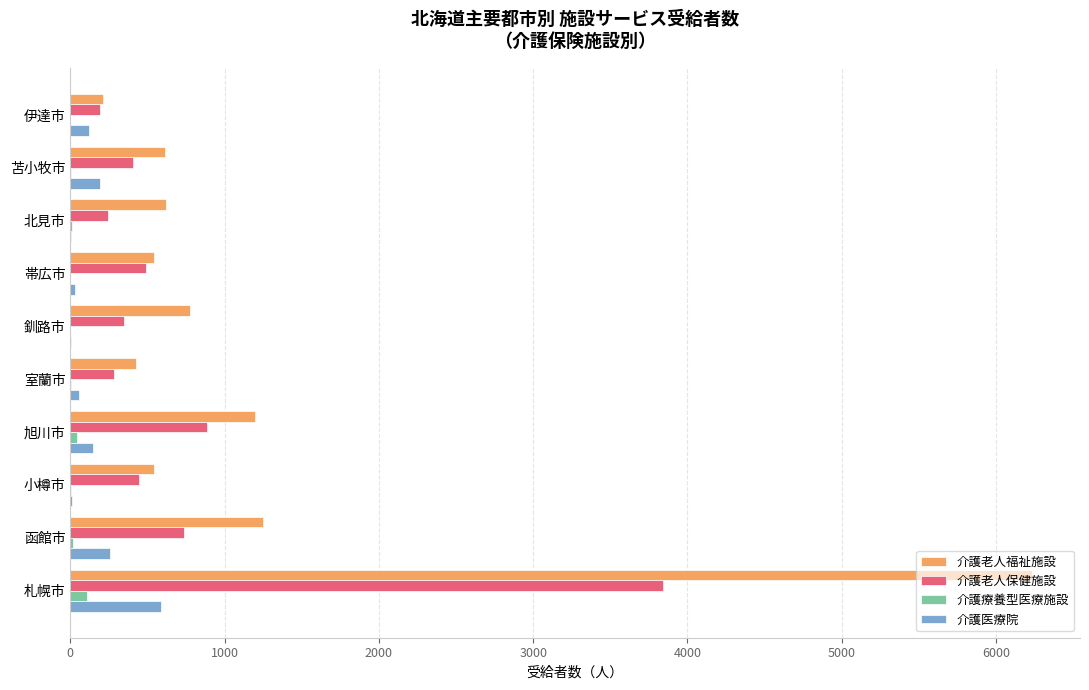

Which series has the largest total across all categories?

介護老人福祉施設